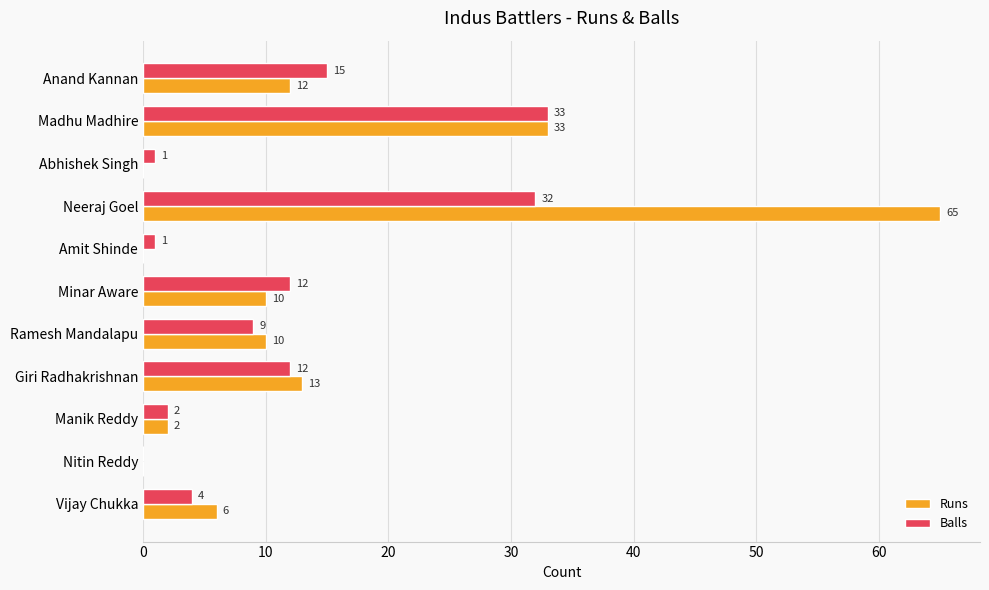

Count the number of data series in this chart.

2